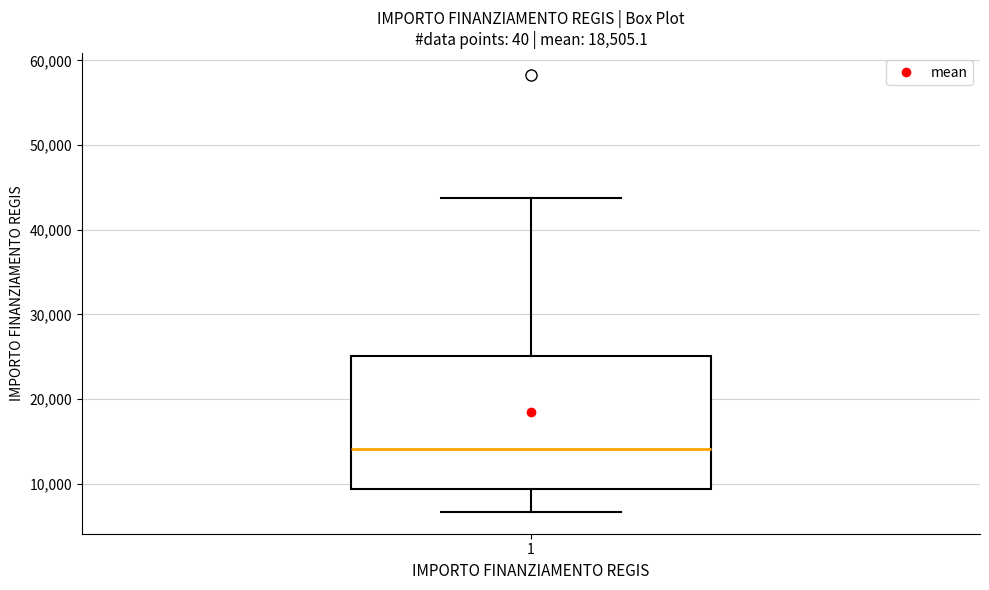

Read this box plot against the y-axis: the position of the median line, the range covered by the box, and the ends of both whiskers. The values are not printed on the chart, so give them approximately, as read against the axis.

median 14000, box 9000 to 25000, whiskers 7000 to 44000